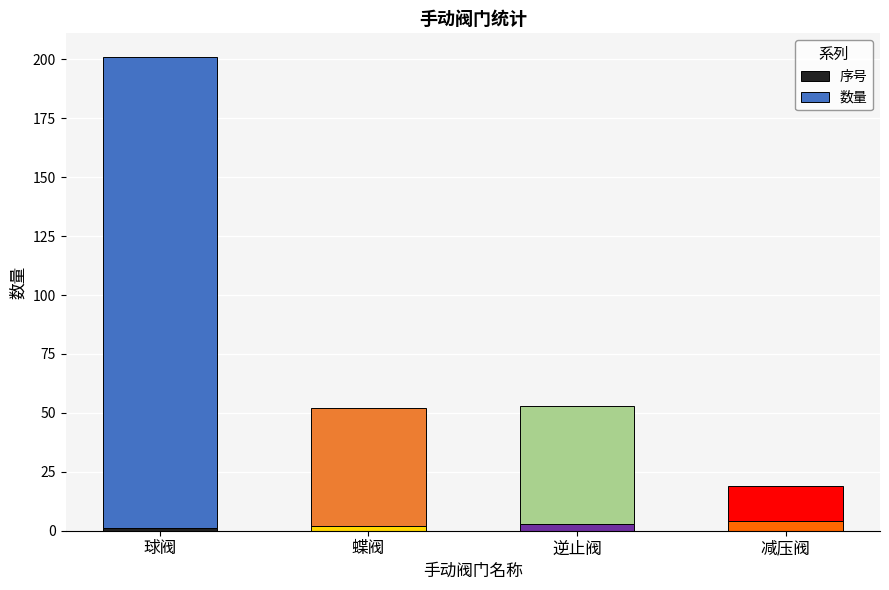

At which category is the sum across all series the highest?

球阀